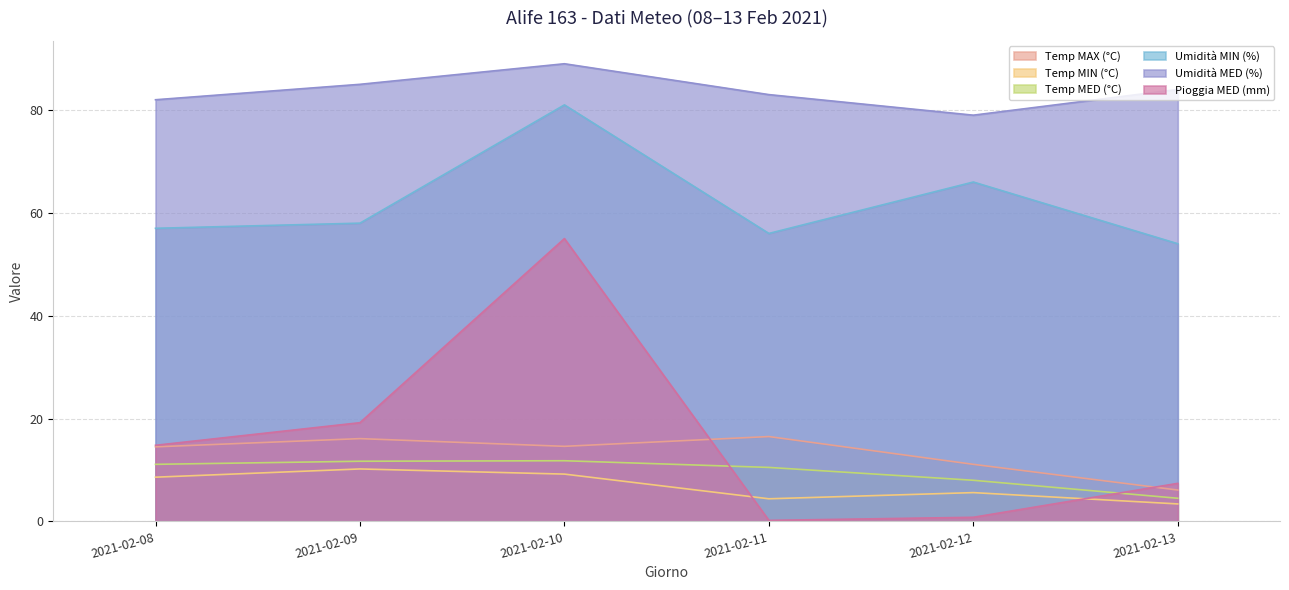

What are all the series names shown in the legend?

Temp MAX (°C), Temp MIN (°C), Temp MED (°C), Umidità MIN (%), Umidità MED (%), Pioggia MED (mm)